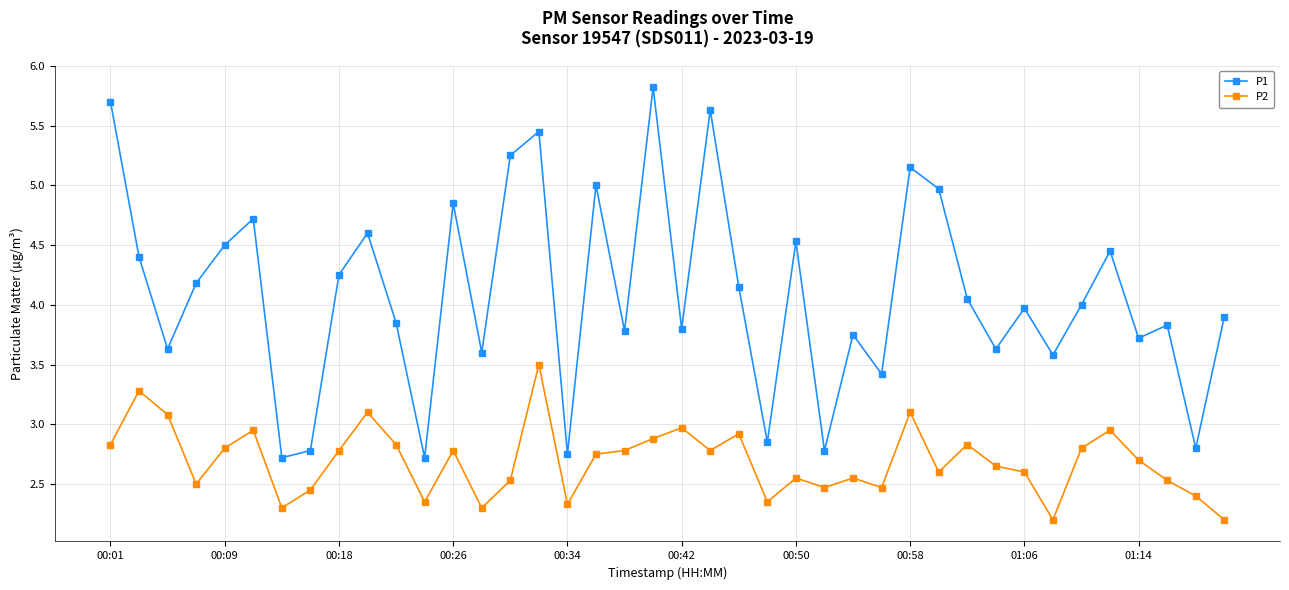

List the series in order of their overall mean, lowest first.

P2, P1